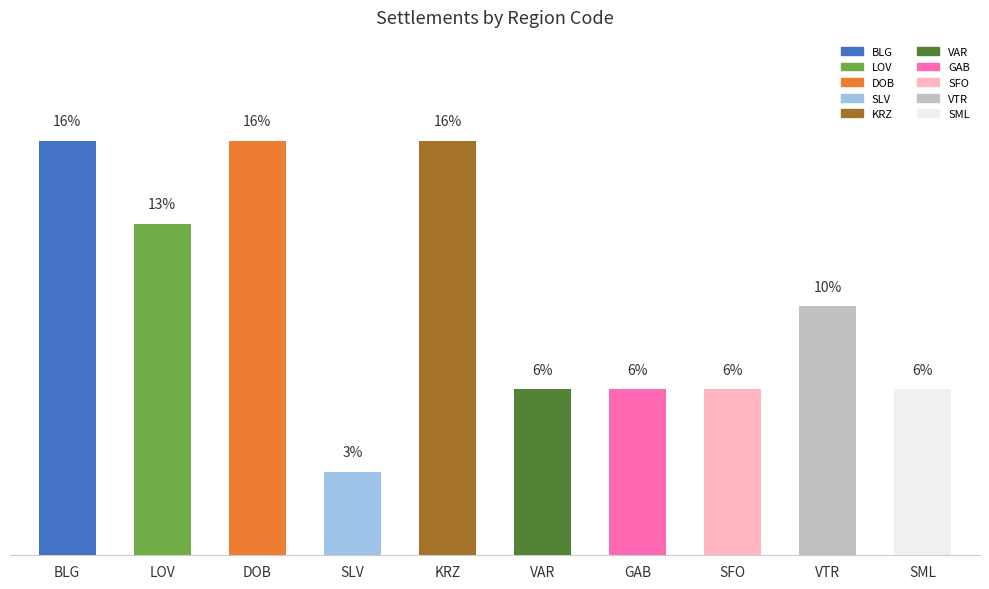

Does the chart contain any negative values?

No